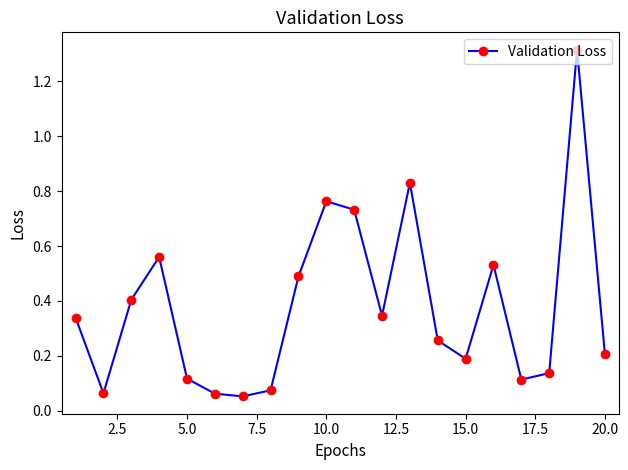

True or false: there are more than 2 points higher than both neighbors.

True